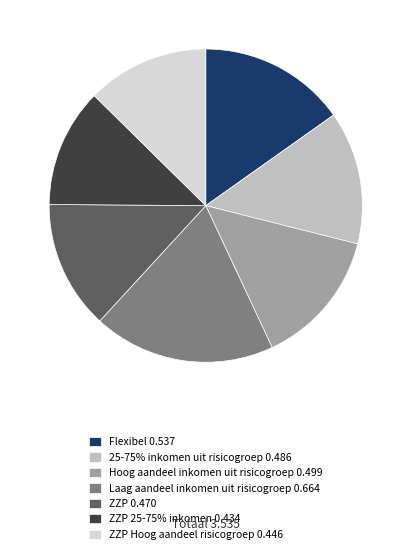

Is there any slice that represents more than half of the pie?

No